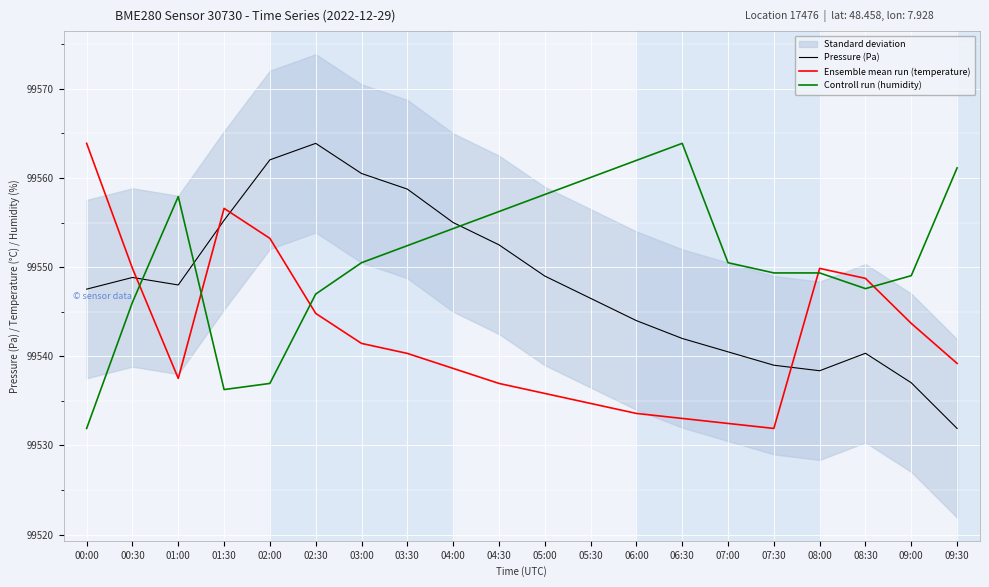

Between which two adjacent categories do Pressure (Pa) and Controll run (humidity) first intersect?

00:30 and 01:00